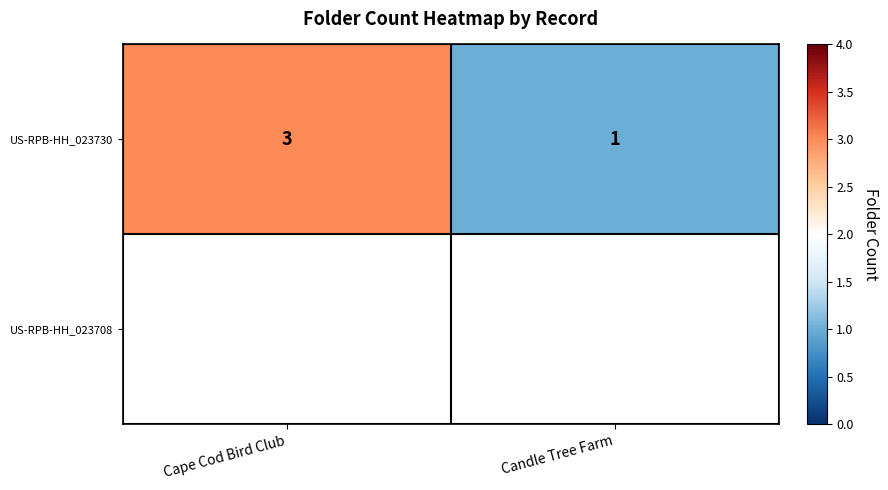

What is the maximum value shown in the chart?

3